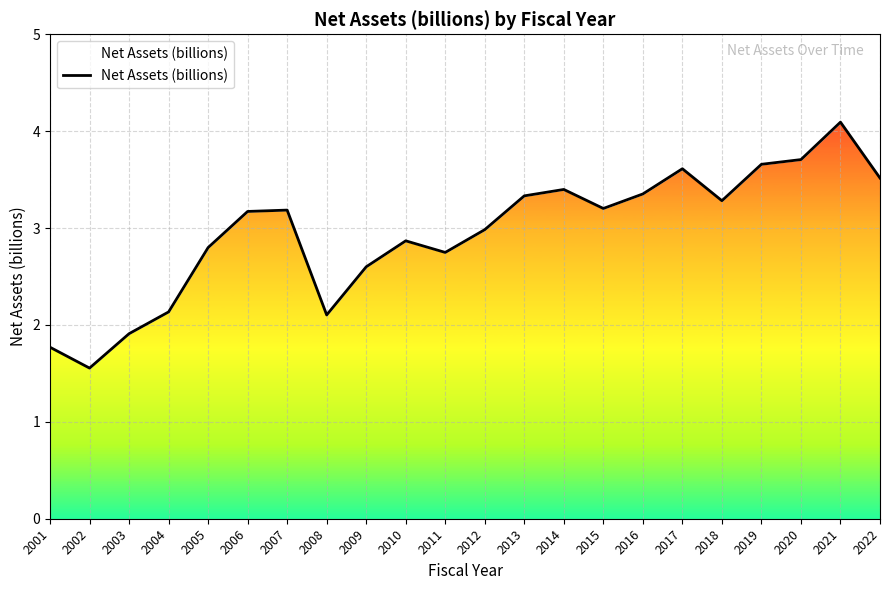

At which category does the chart reach its peak across all series?

2021